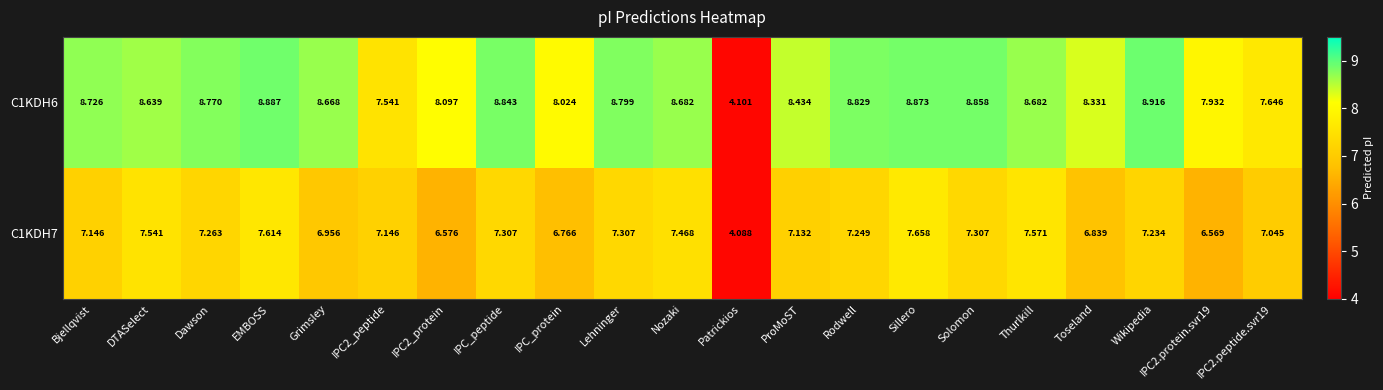

Which category has the highest value across all series?

Wikipedia